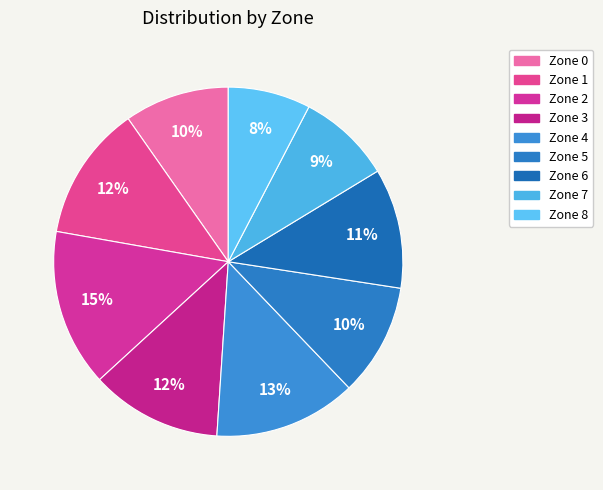

Count the number of slices in the pie.

9